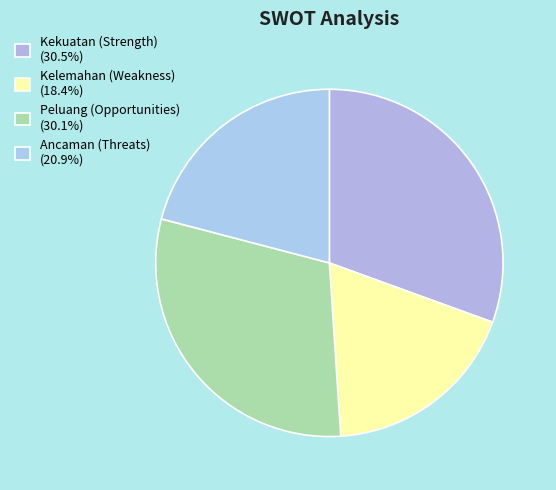

Rank the categories by value from lowest to highest.

Kelemahan (Weakness), Ancaman (Threats), Peluang (Opportunities), Kekuatan (Strength)